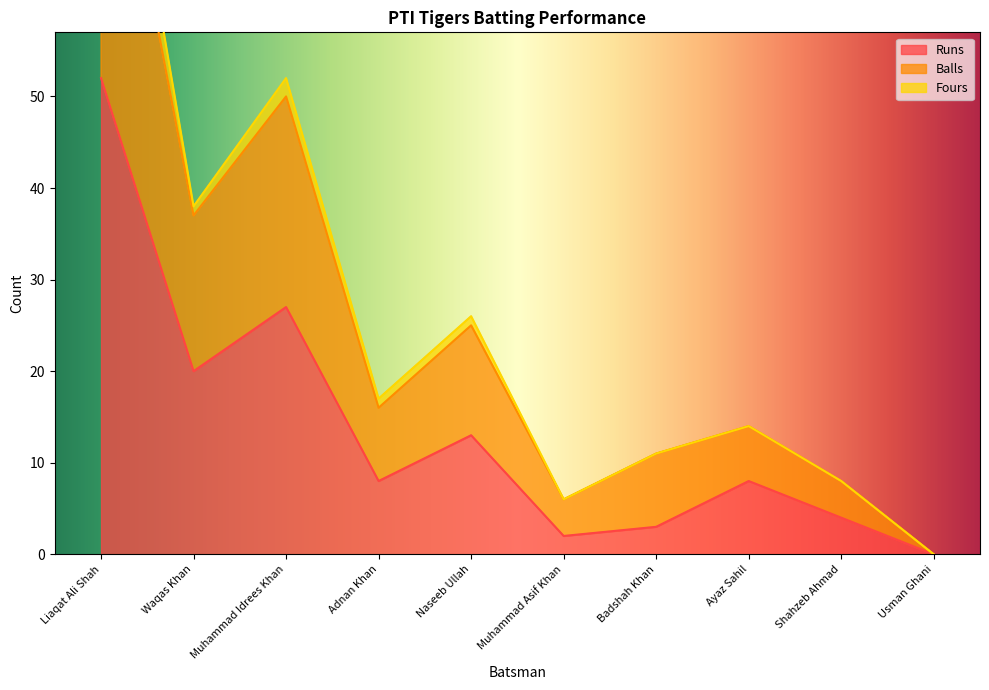

What is the label of the 4th point from the right?

Badshah Khan